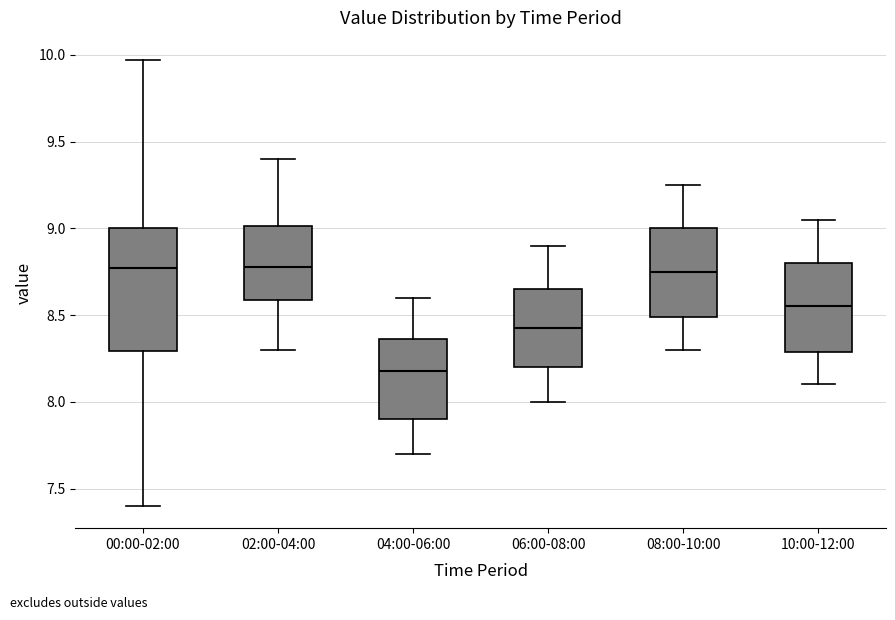

Reading left to right, transcribe this box plot: for each box, give where its median line is, the range the box spans, and where its two whiskers end, as read against the y-axis. The values are not printed on the chart, so give them approximately, as read against the axis.

00:00-02:00: median 8.75, box 8.30 to 9.00, whiskers 7.40 to 9.95
02:00-04:00: median 8.80, box 8.60 to 9.00, whiskers 8.30 to 9.40
04:00-06:00: median 8.20, box 7.90 to 8.35, whiskers 7.70 to 8.60
06:00-08:00: median 8.45, box 8.20 to 8.65, whiskers 8.00 to 8.90
08:00-10:00: median 8.75, box 8.50 to 9.00, whiskers 8.30 to 9.25
10:00-12:00: median 8.55, box 8.30 to 8.80, whiskers 8.10 to 9.05